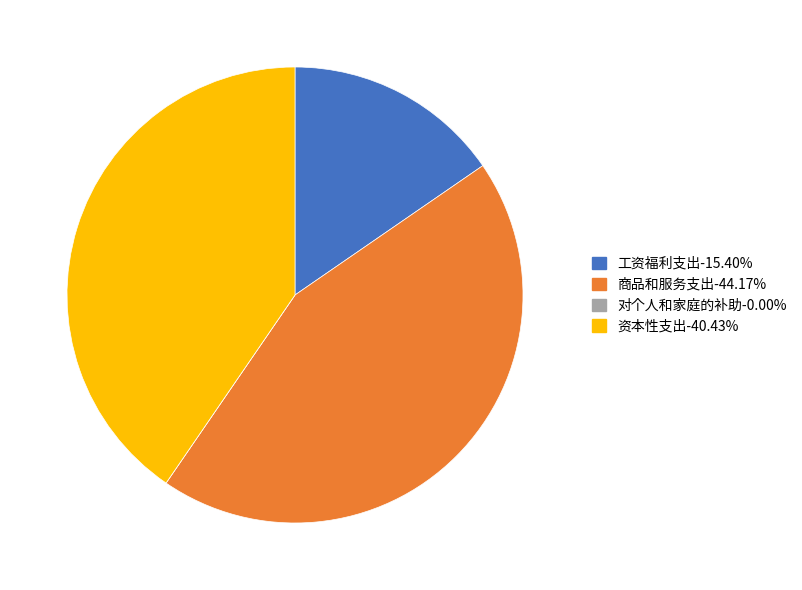

What is the ratio of the value at 资本性支出 to the value at 商品和服务支出?

0.9